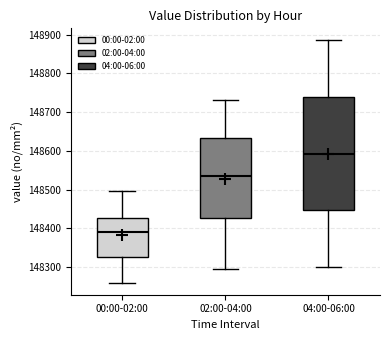

Which box has the highest median line?

04:00-06:00